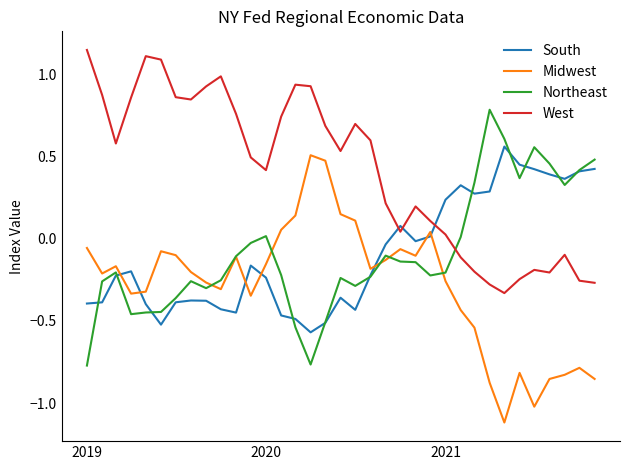

What is the minimum value for Midwest?

-1.1